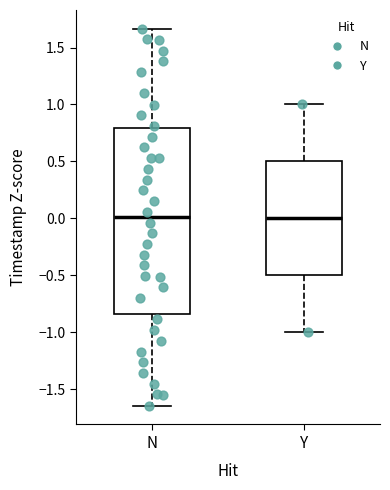

Reading left to right, transcribe this box plot: for each box, give where its median line is, the range the box spans, and where its two whiskers end, as read against the y-axis. The values are not printed on the chart, so give them approximately, as read against the axis.

N: median 0.00, box -0.85 to 0.80, whiskers -1.65 to 1.65
Y: median 0.00, box -0.50 to 0.50, whiskers -1.00 to 1.00